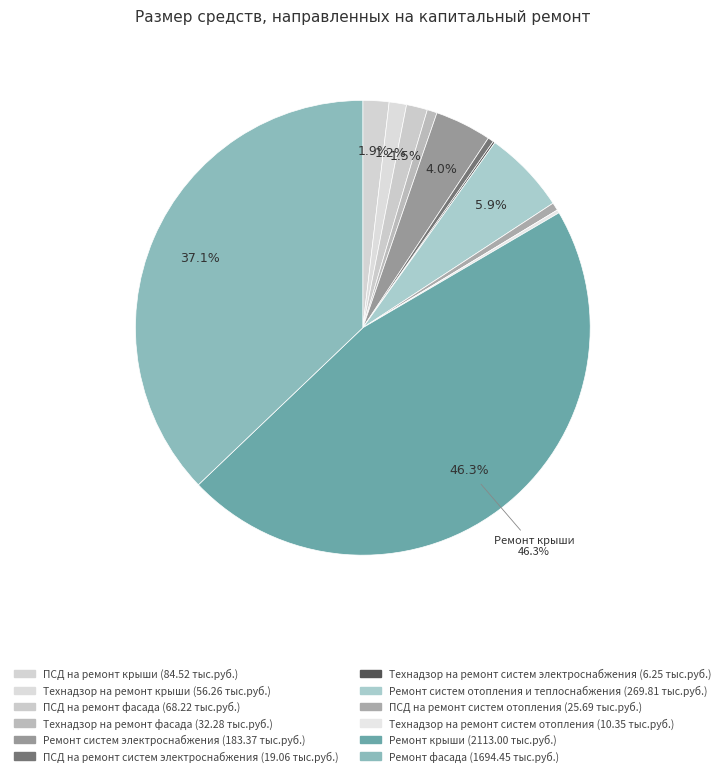

True or false: Технадзор на ремонт крыши accounts for 1% of the total.

True